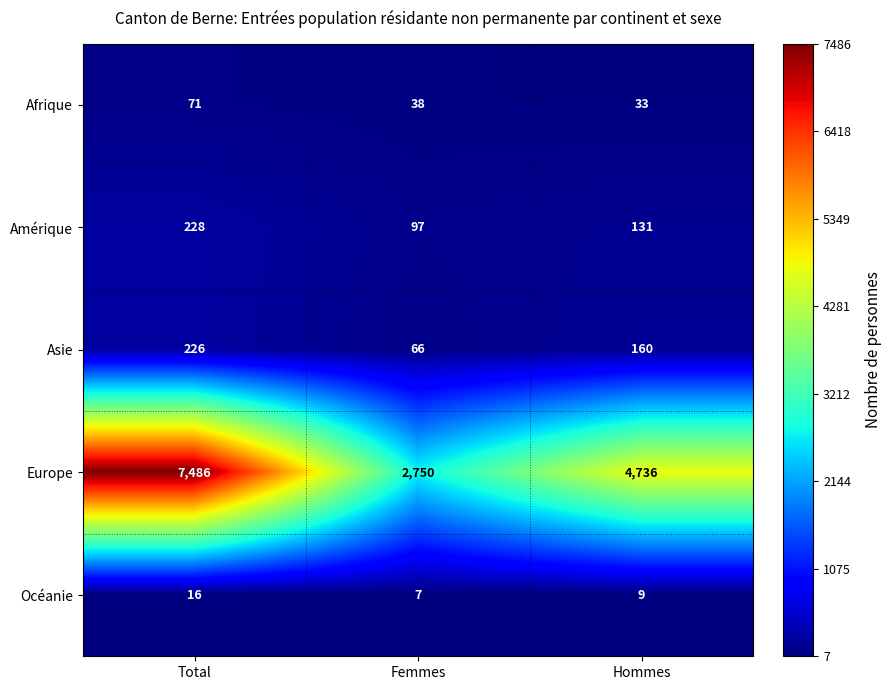

The value of Asie at Femmes is 101. True or false?

False